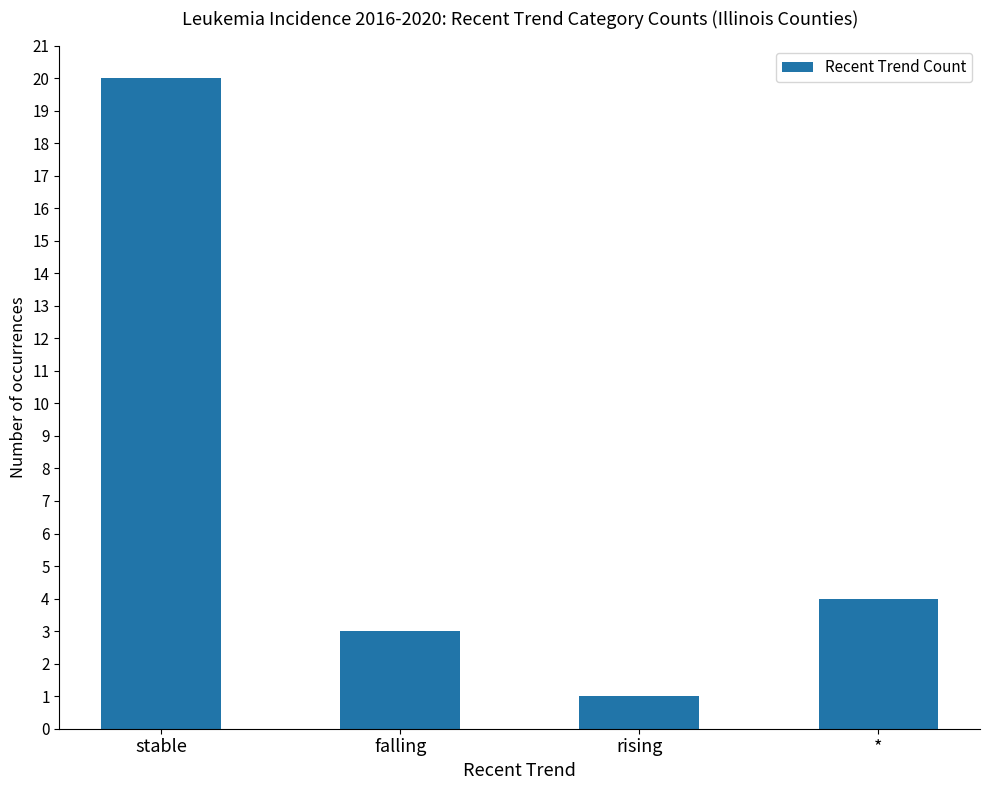

The value at falling is 4. True or false?

False